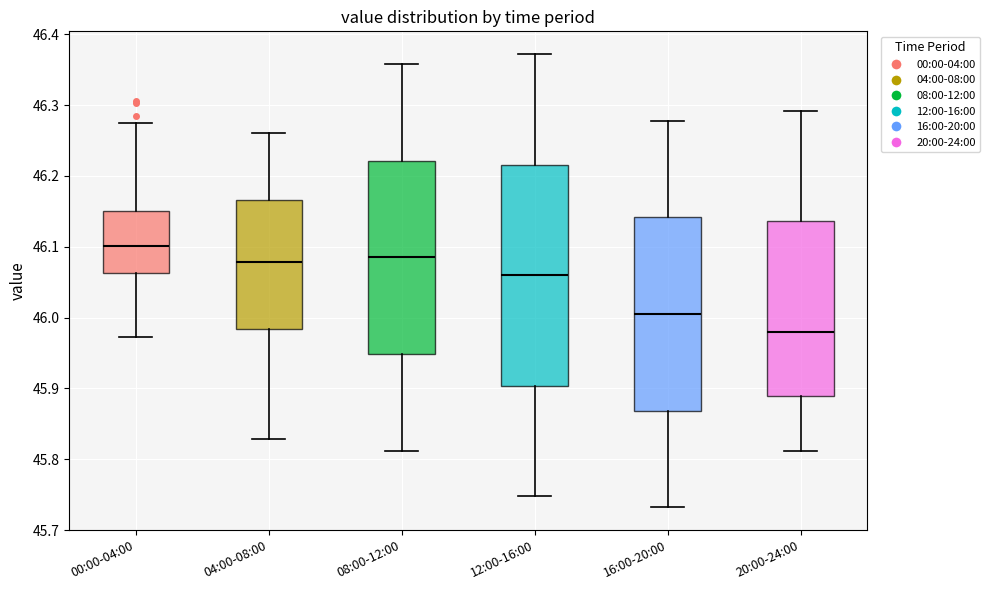

Where is the lower edge of the box for 08:00-12:00 on the y-axis? The values are not printed on the chart, so give them approximately, as read against the axis.

45.95